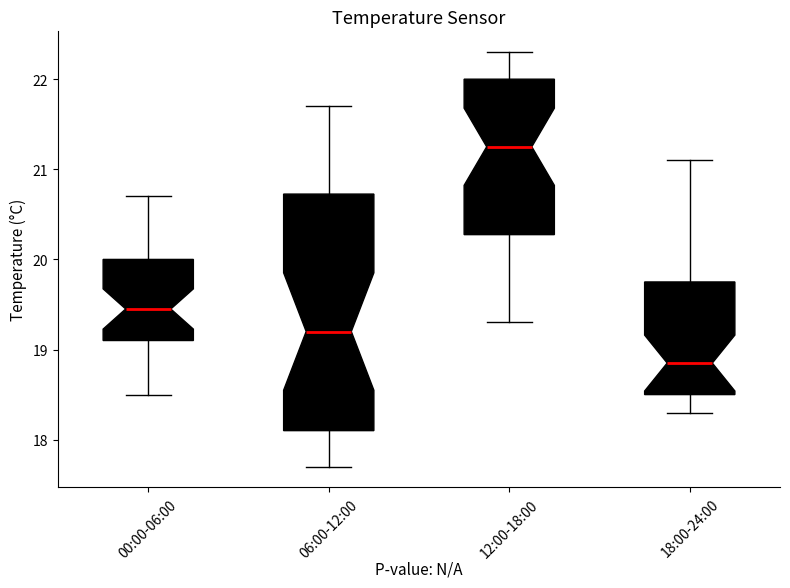

Reading left to right, transcribe this box plot: for each box, give where its median line is, the range the box spans, and where its two whiskers end, as read against the y-axis. The values are not printed on the chart, so give them approximately, as read against the axis.

00:00-06:00: median 19.5, box 19.1 to 20.0, whiskers 18.5 to 20.7
06:00-12:00: median 19.2, box 18.1 to 20.7, whiskers 17.7 to 21.7
12:00-18:00: median 21.3, box 20.3 to 22.0, whiskers 19.3 to 22.3
18:00-24:00: median 18.9, box 18.5 to 19.8, whiskers 18.3 to 21.1